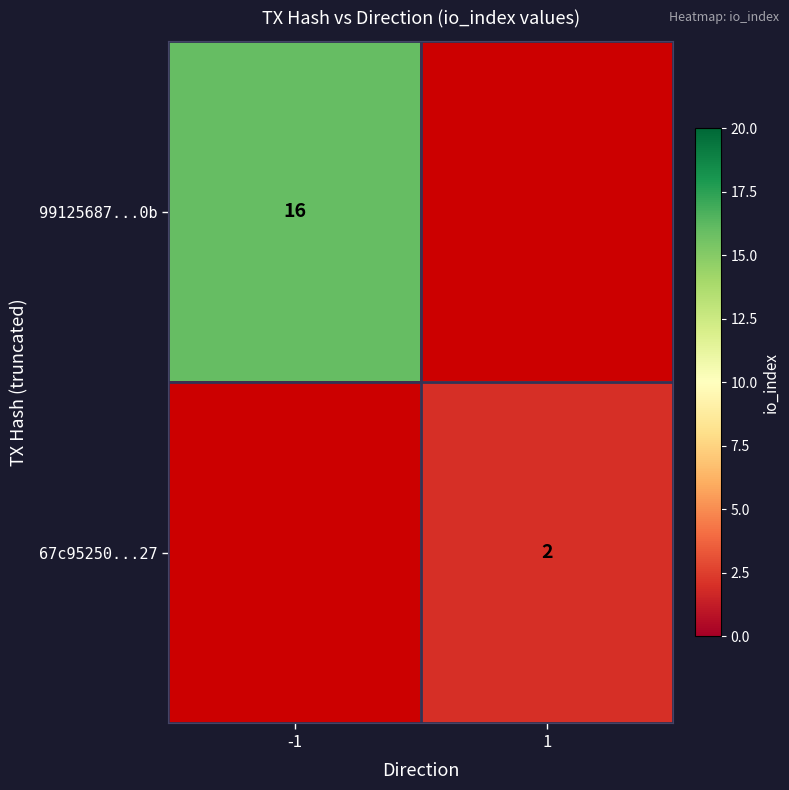

Which category has the lowest value across all series?

1